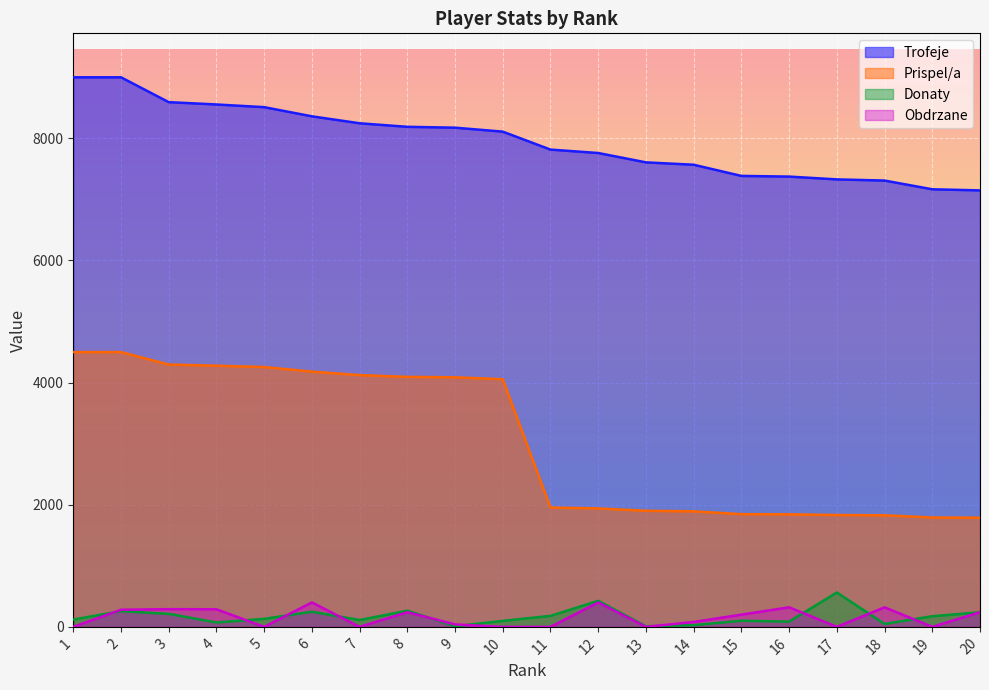

How many data points in Obdrzane are above 200?

9